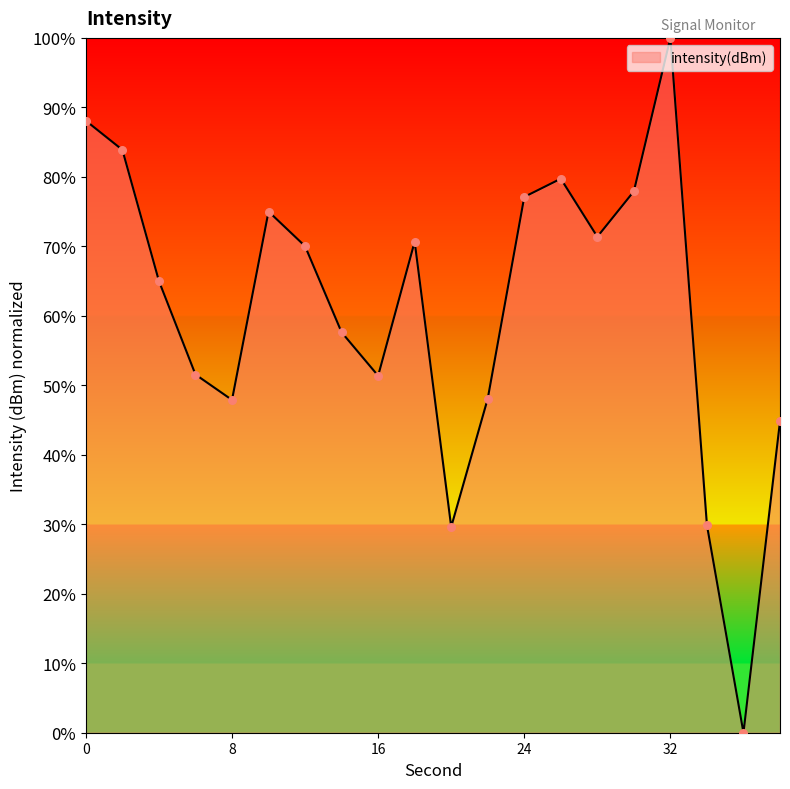

What is the difference between the maximum and minimum values?

100.0